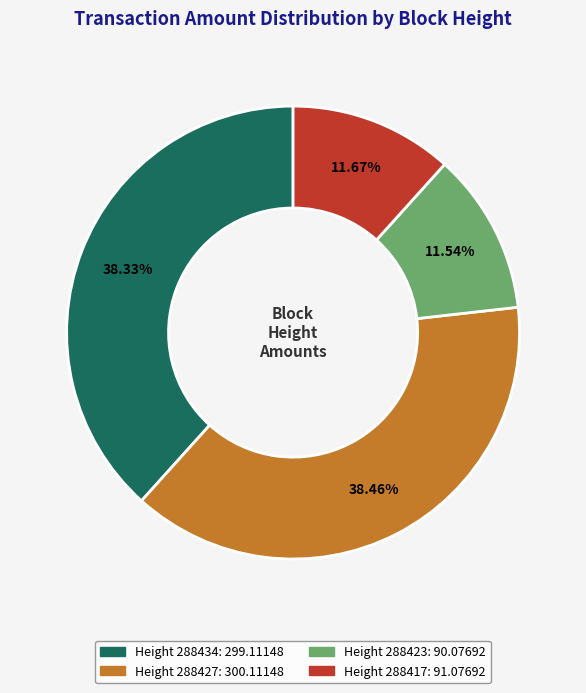

Does any single category account for the majority?

No